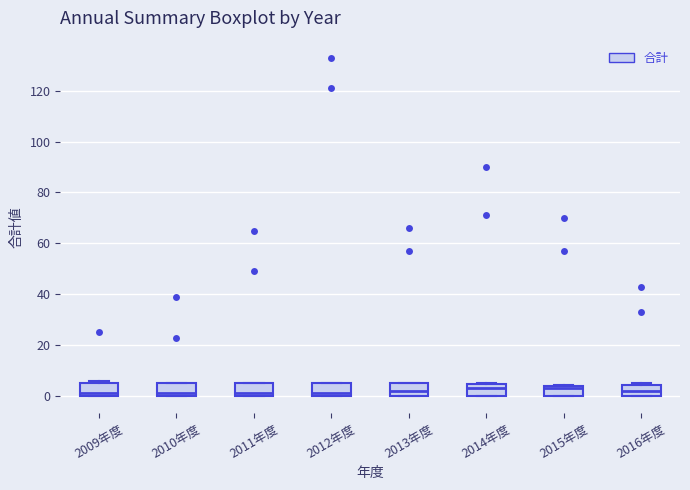

Where is the upper edge of the box for 2011年度 on the y-axis? The values are not printed on the chart, so give them approximately, as read against the axis.

6